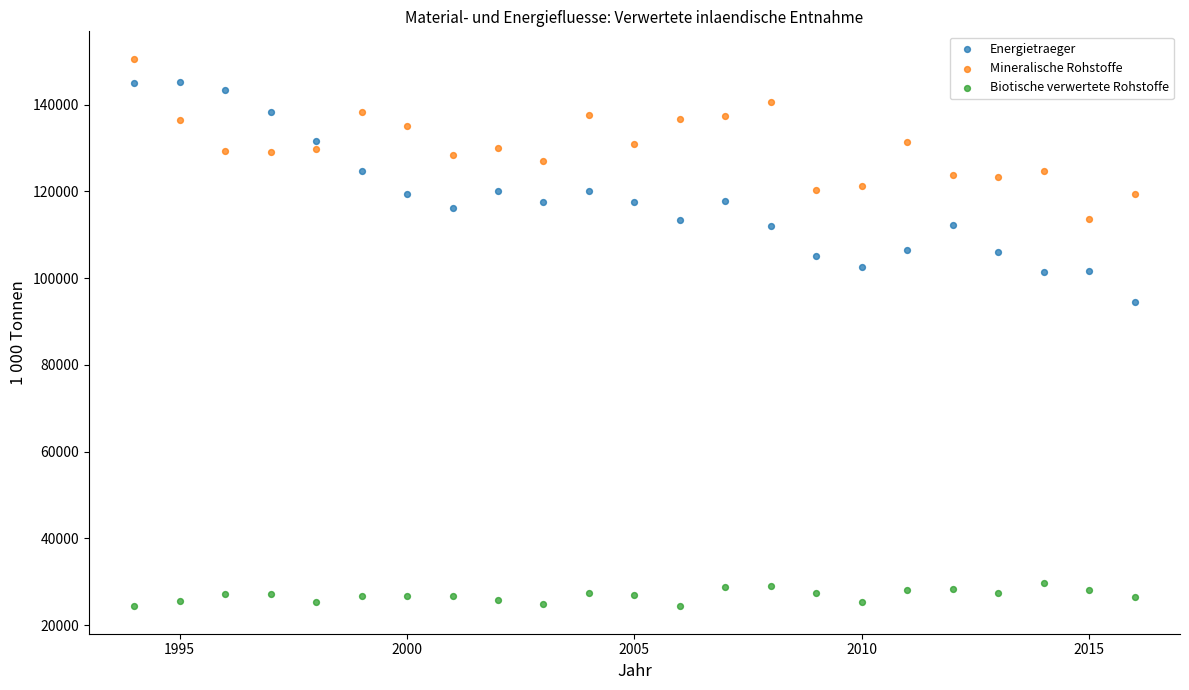

Which series contains the lowest Y value?

Biotische verwertete Rohstoffe